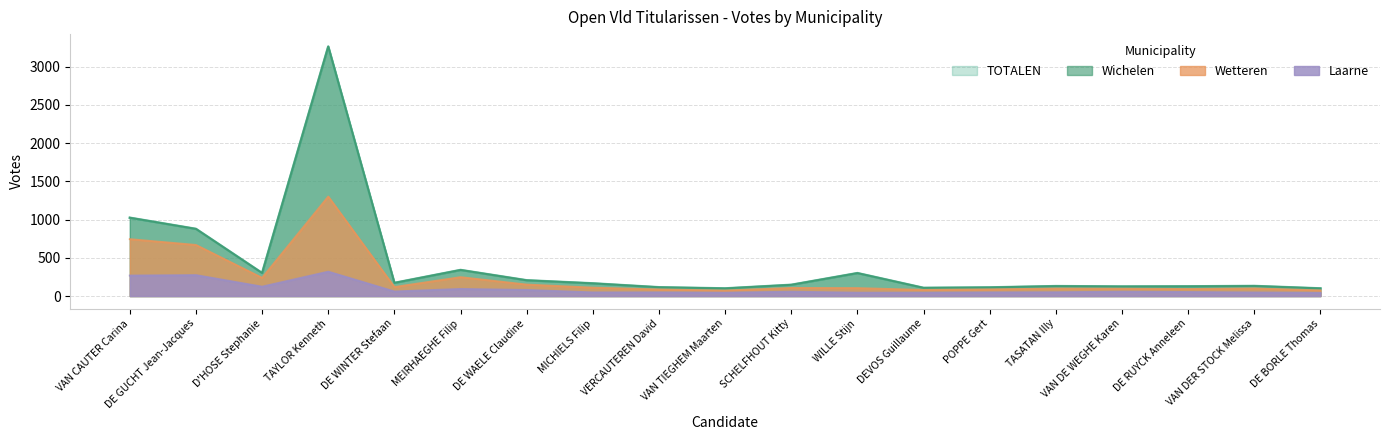

At which category is the sum across all series the highest?

TAYLOR Kenneth